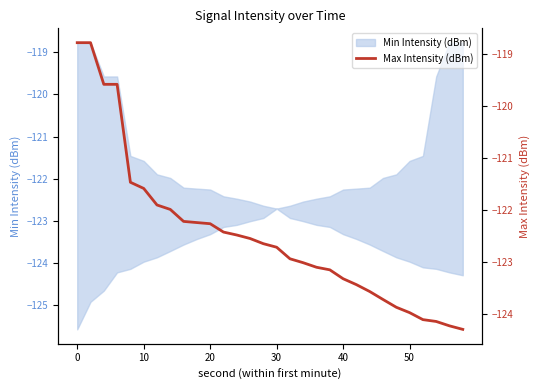

Is this an area chart (filled region under the line)?

No